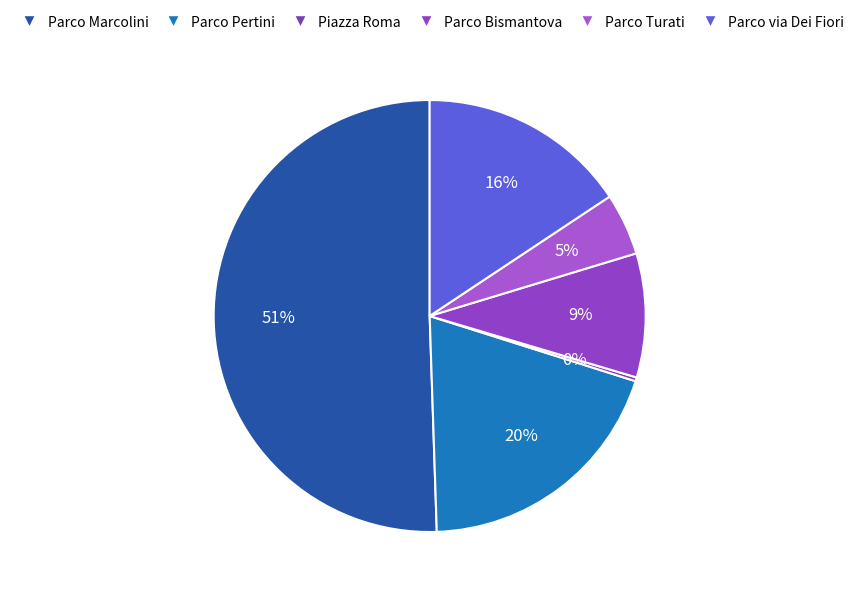

Between Piazza Roma and Parco Pertini, which is larger?

Parco Pertini